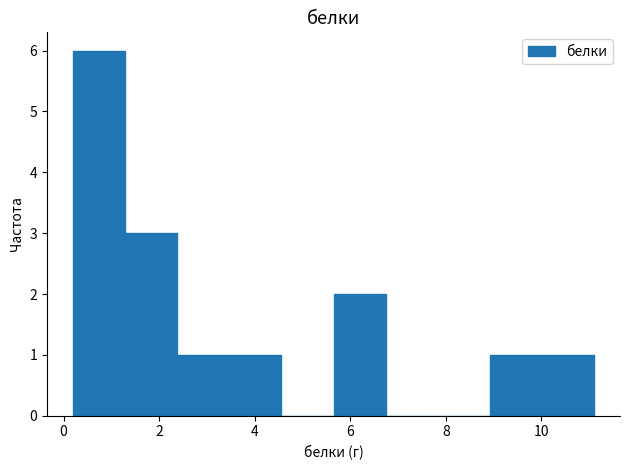

Reading left to right, list every bar in this chart as the range it spans on the x-axis followed by its height. Neither the bar edges nor the heights are printed on the chart, so give them approximately, as read against the axes.

0.2 to 1.2: 6
1.2 to 2.4: 3
2.4 to 3.4: 1
3.4 to 4.6: 1
4.6 to 5.6: 0
5.6 to 6.8: 2
6.8 to 7.8: 0
7.8 to 9.0: 0
9.0 to 10.0: 1
10.0 to 11.2: 1